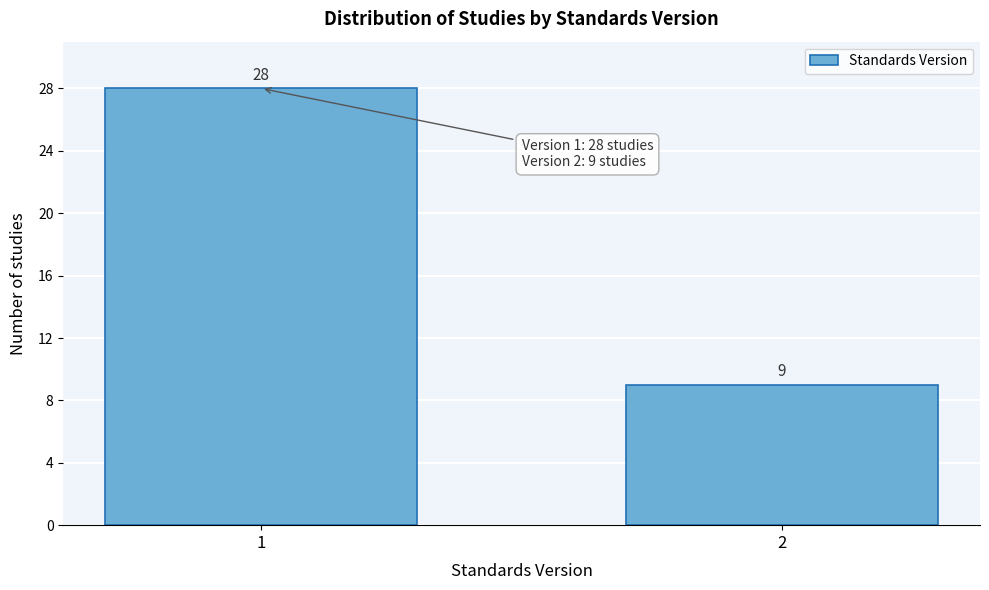

Reading right to left, extract all data points from this chart.

9	28